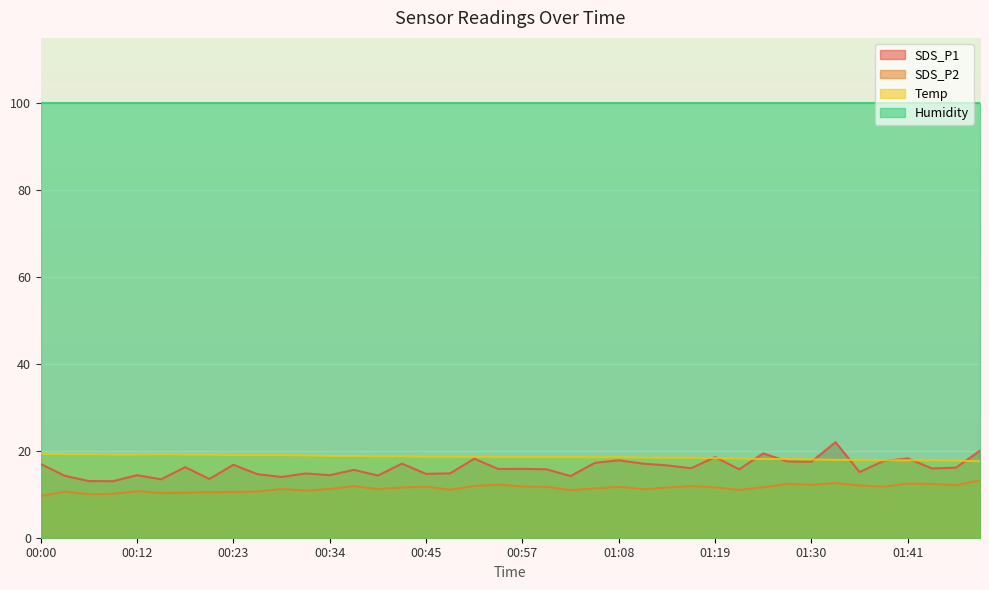

Is the value of Temp at 00:23 greater than the value of SDS_P1 at 00:20?

Yes